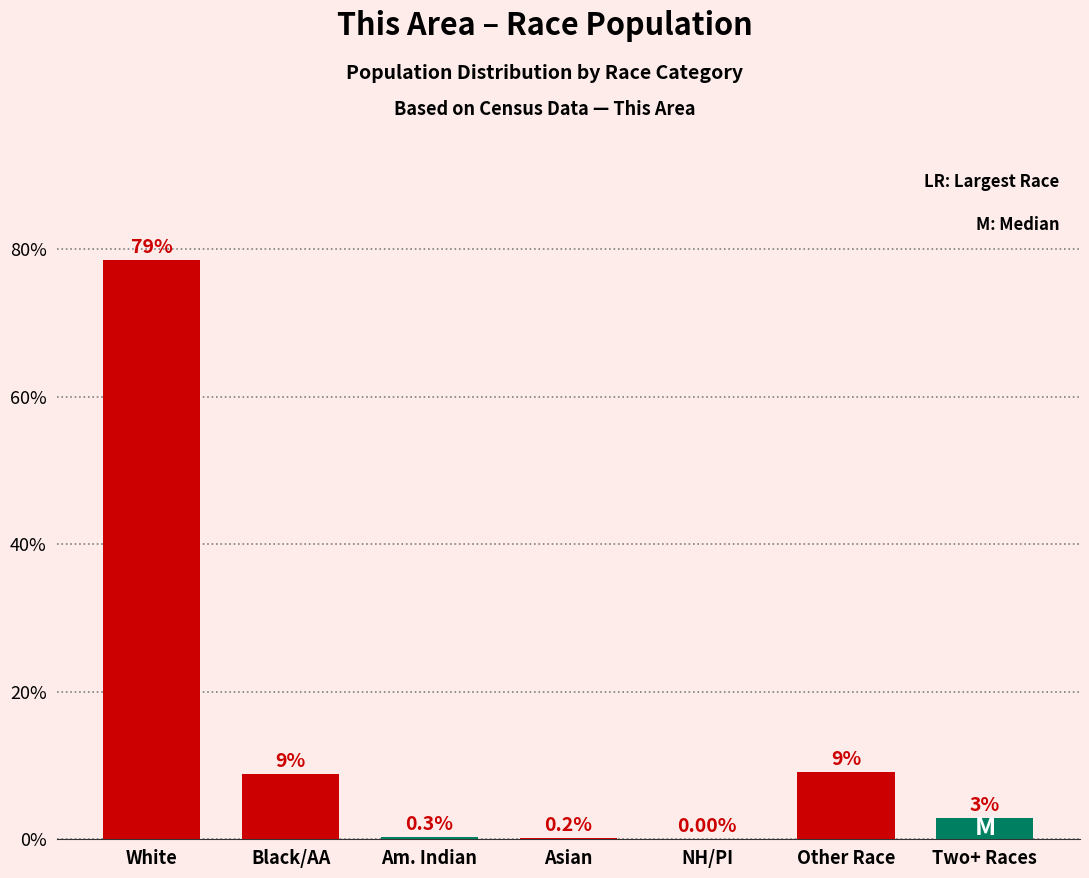

Are the bars horizontal?

No